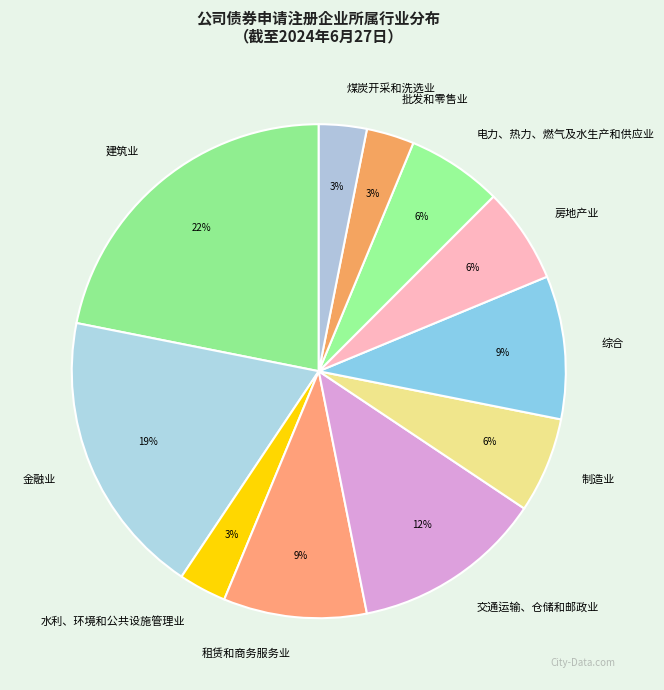

How many slices are in this pie chart?

11